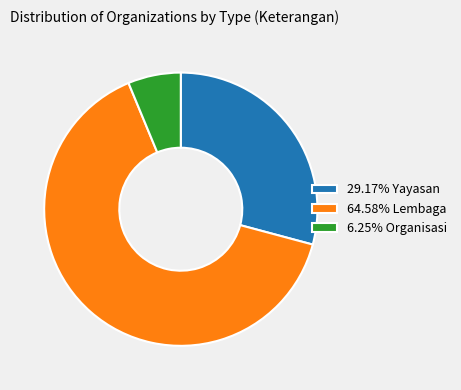

Does 64.58% Lembaga account for over 50% of the chart?

Yes